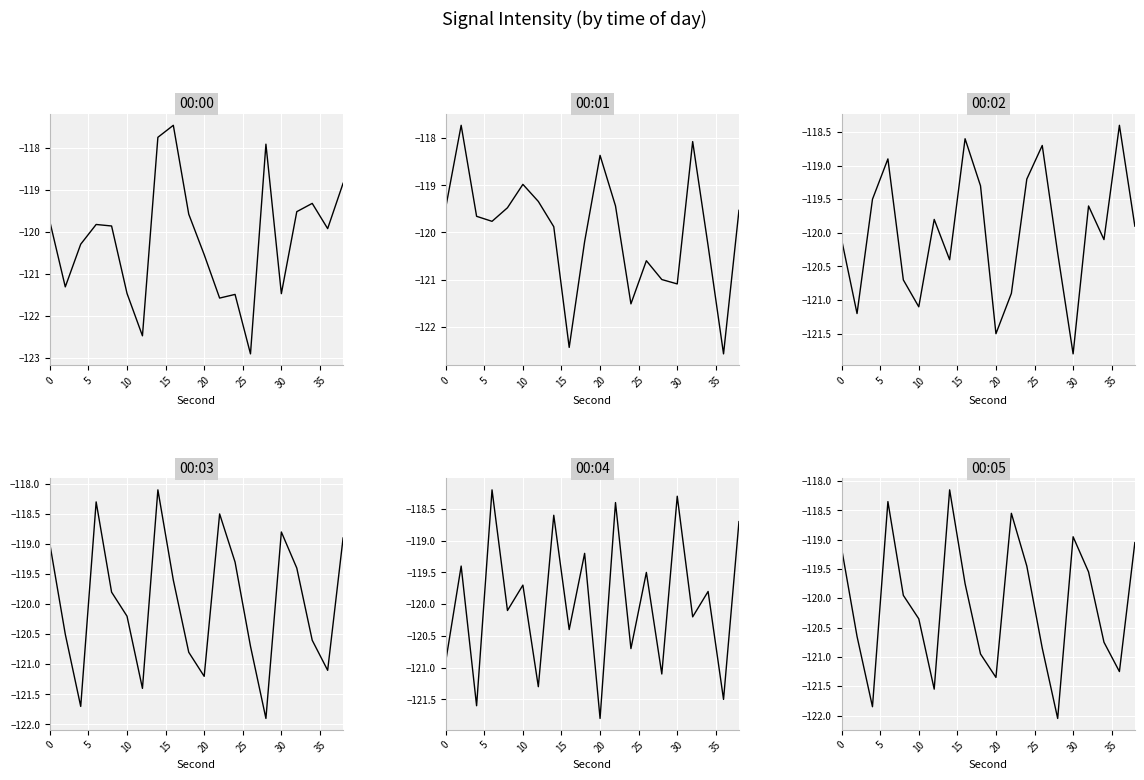

What is the difference between the second highest and second lowest values in the 00:01 series?

4.4